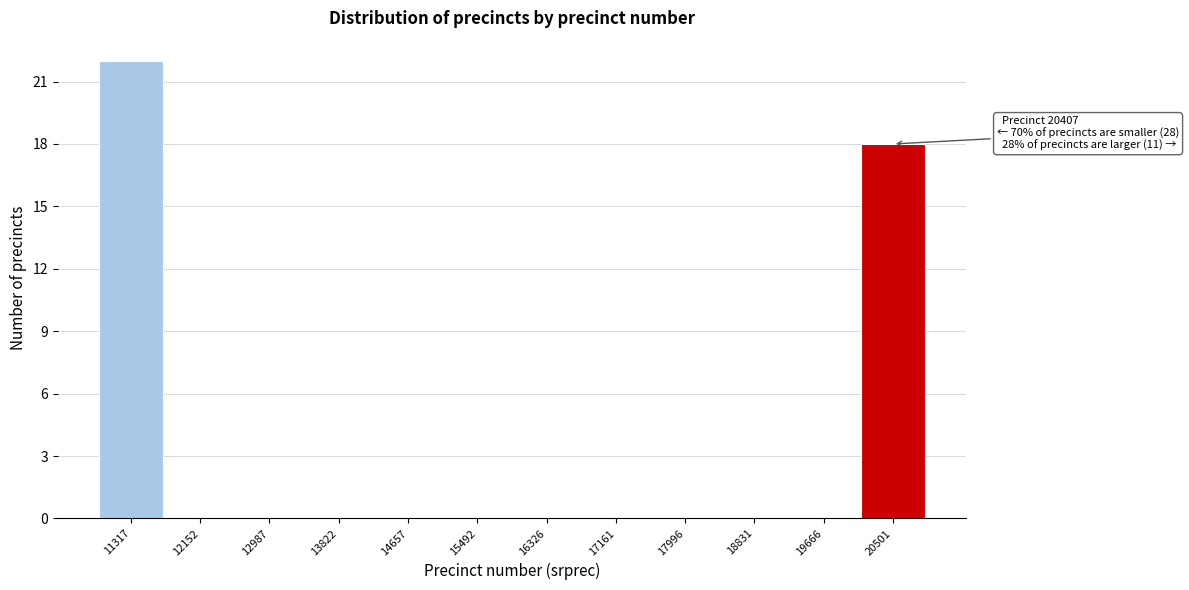

Which range on the x-axis has the tallest bar?

10900 to 11700